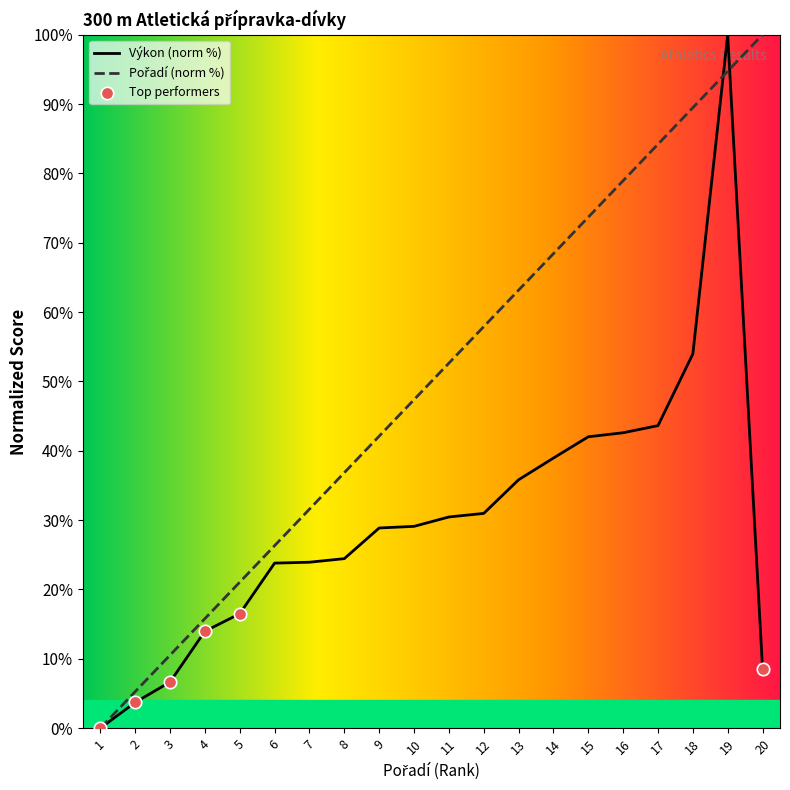

Which series has the largest Y range (max minus min)?

Pořadí